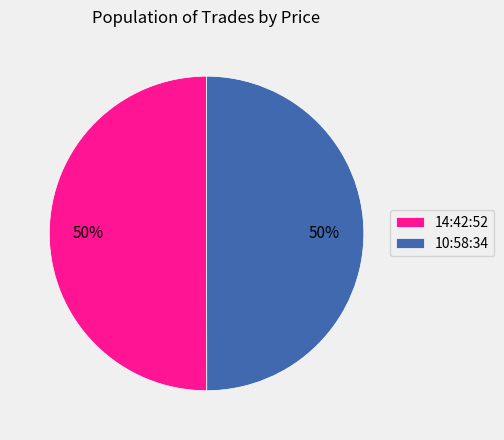

Is the sum of 14:42:52 and 10:58:34 greater than half?

Yes